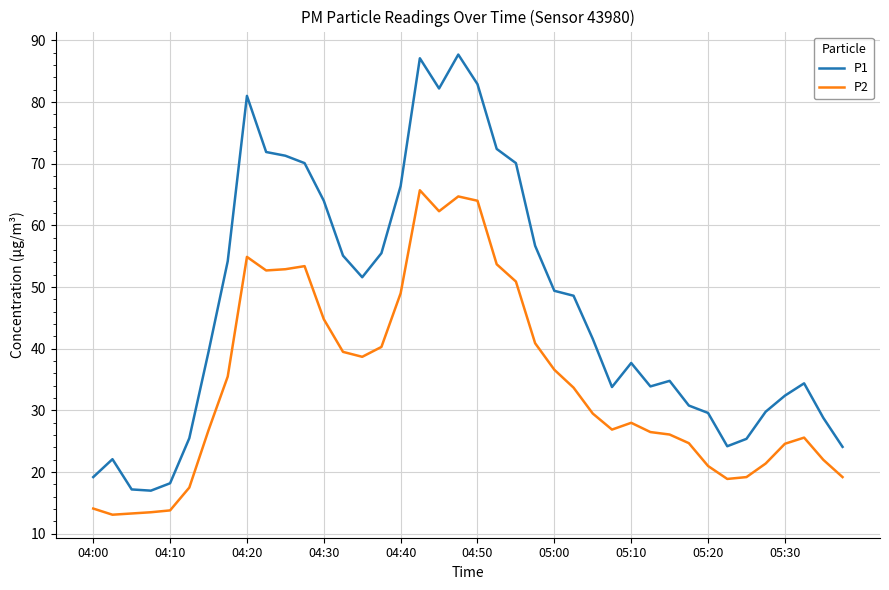

Rank the series by their average value, from highest to lowest.

P1, P2